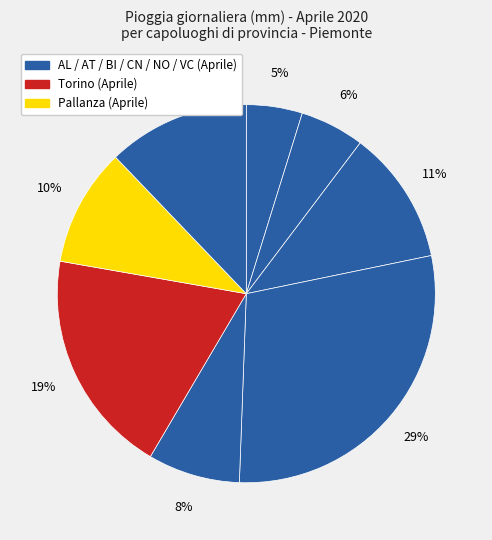

To the nearest percent, what is the difference between the largest and smallest slice percentages?

24%